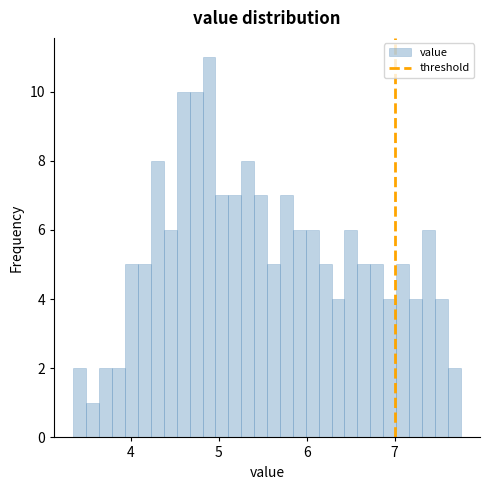

Read against the x-axis, roughly where is the centre of the tallest bar?

4.9